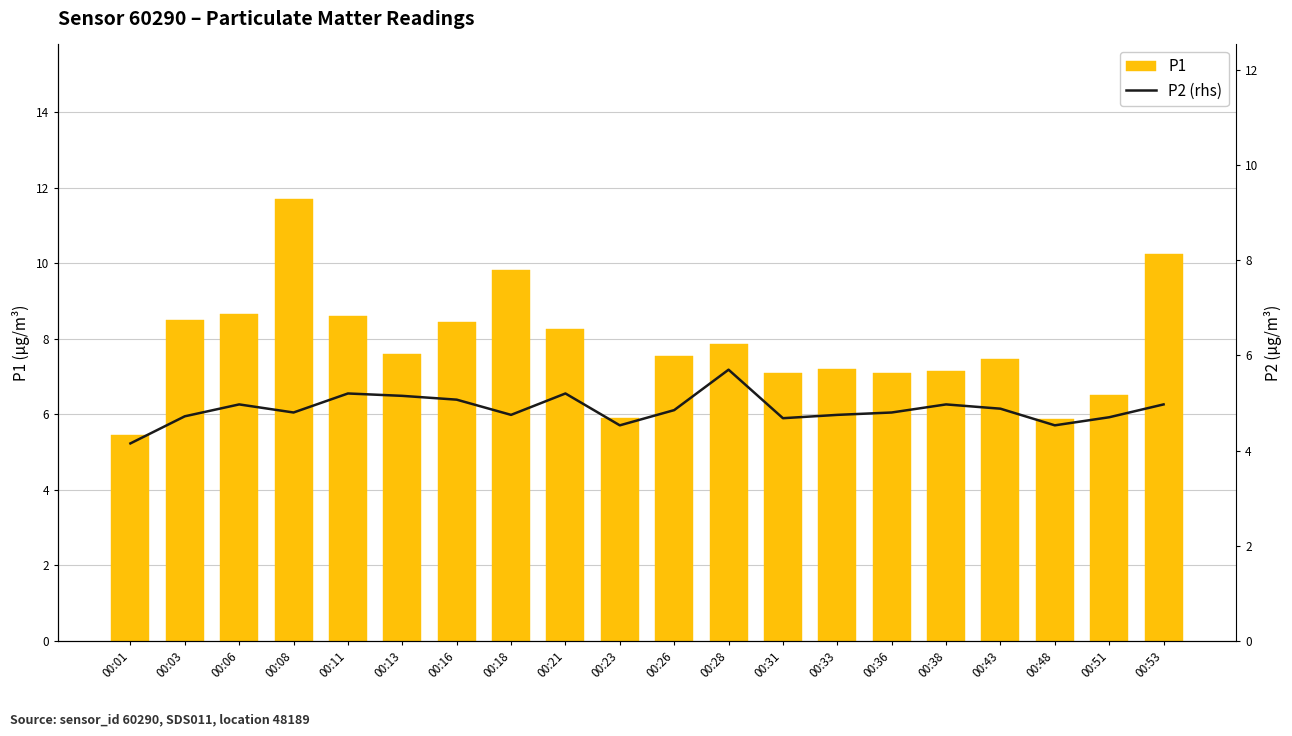

What is the greatest value displayed?

11.7